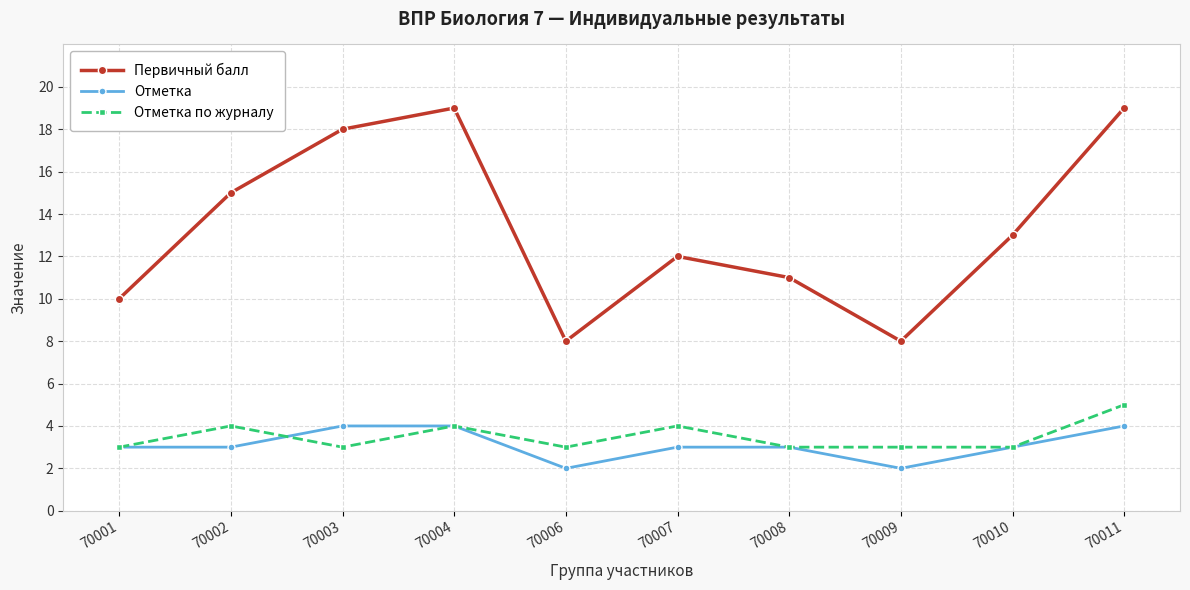

Is it true that Отметка equals 5 at 70001?

False